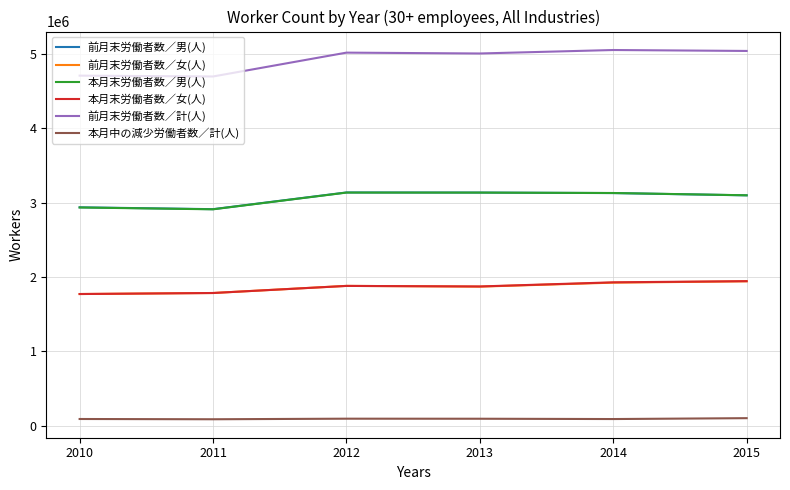

What is the maximum value for 前月末労働者数／男(人)?

3136233